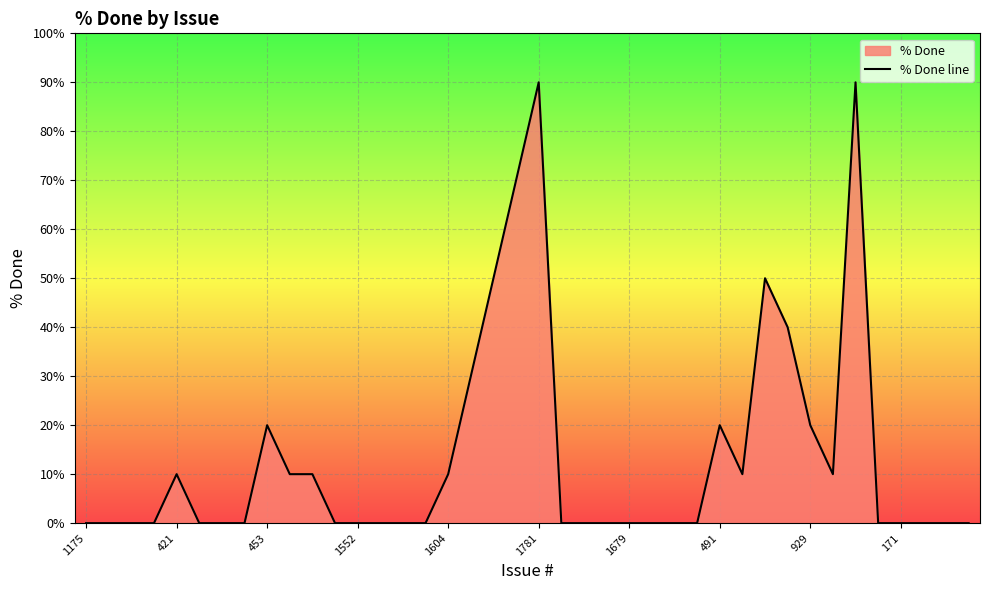

At which category does the chart reach its minimum across all series?

1175